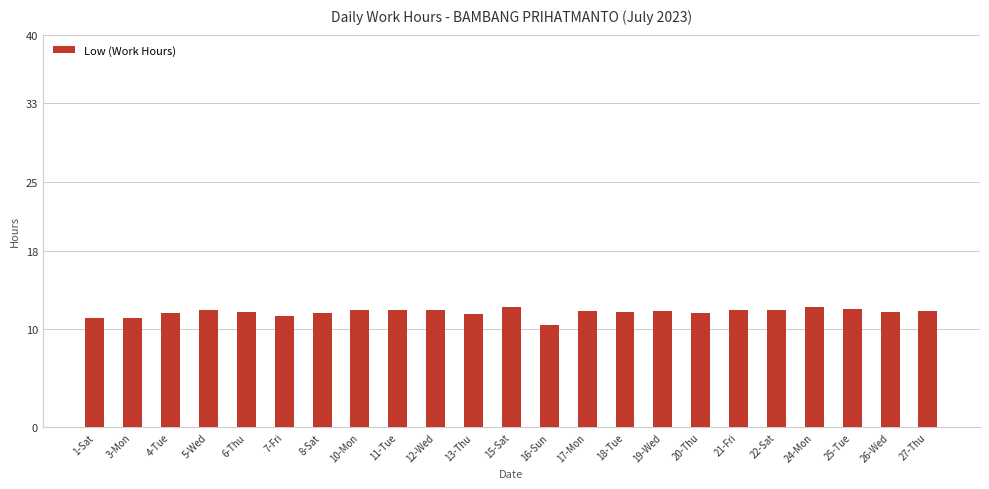

Is it true that the value at 16-Sun is 10.5?

True